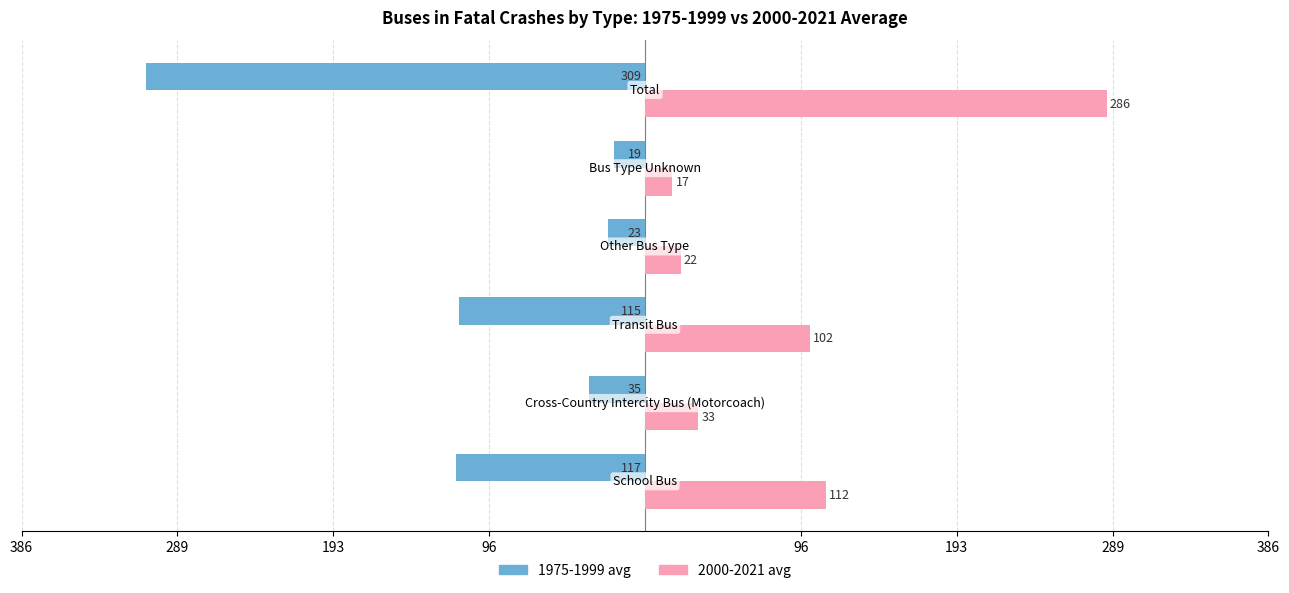

What are all the series names shown in the legend?

1975-1999 avg, 2000-2021 avg